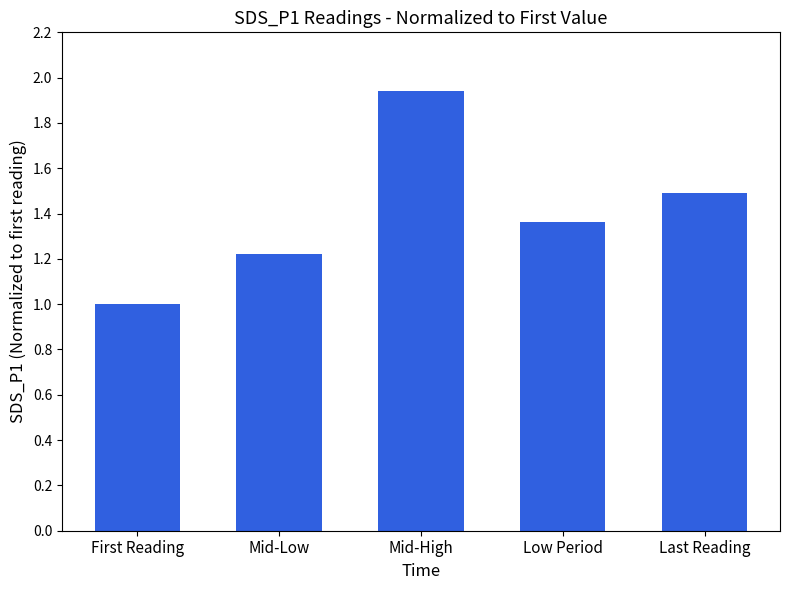

How many bars are there in total?

5